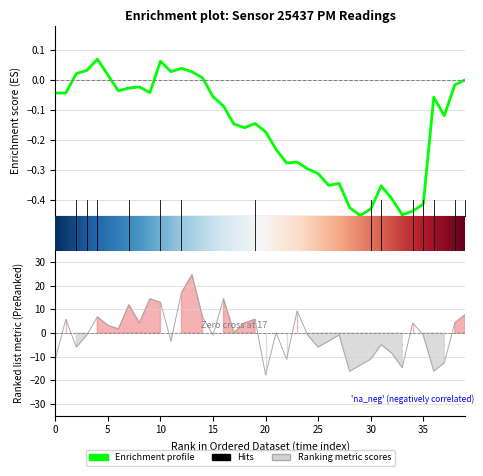

Where is the data nearest to the value 3?

5